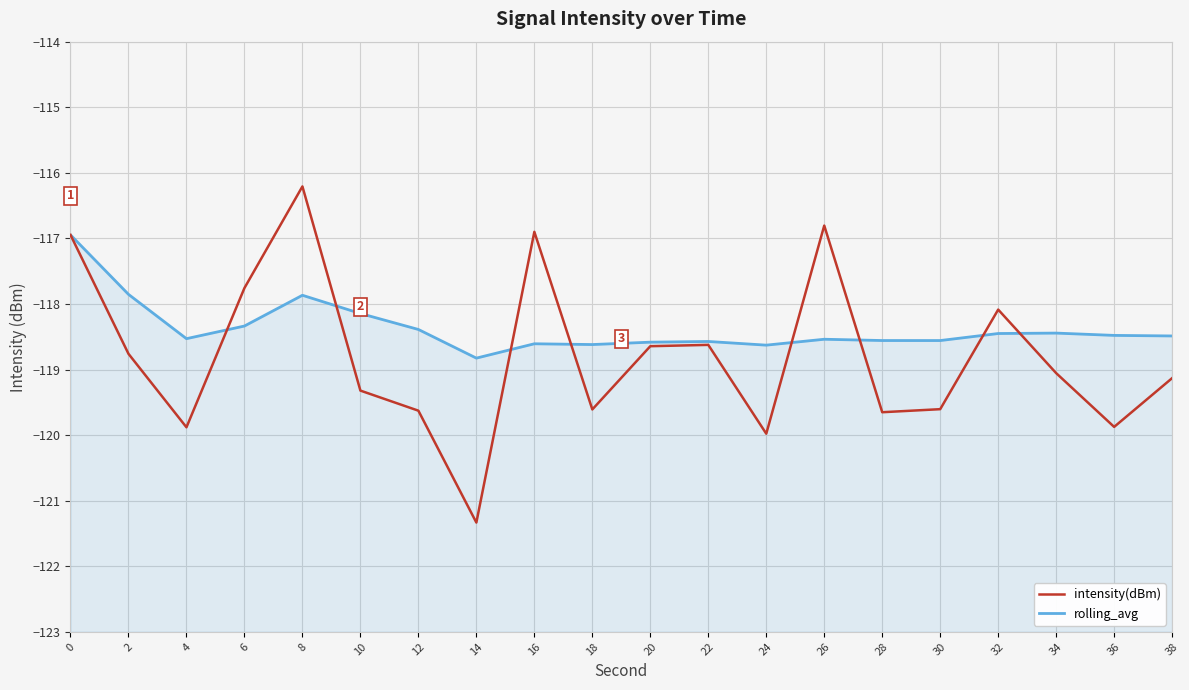

After their last crossing, which series has the higher values: rolling_avg or intensity(dBm)?

rolling_avg